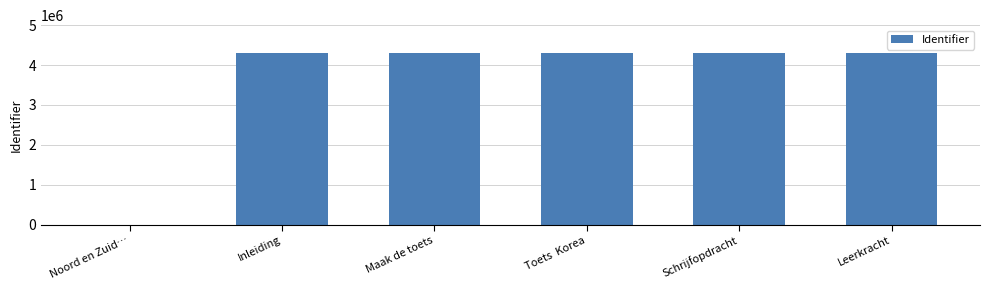

What is the change in value from Maak de toets to Schrijfopdracht?

+1